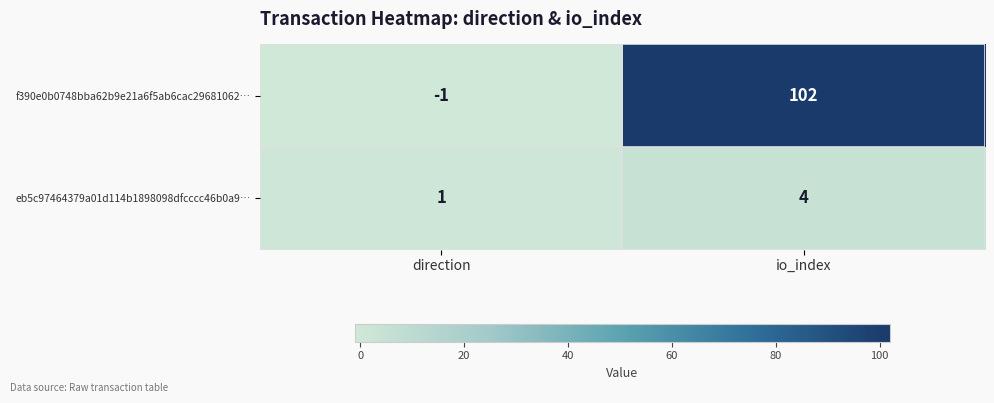

At which label is eb5c97464379a01d114b1898098dfcccc46b0a9… closest to 2?

direction